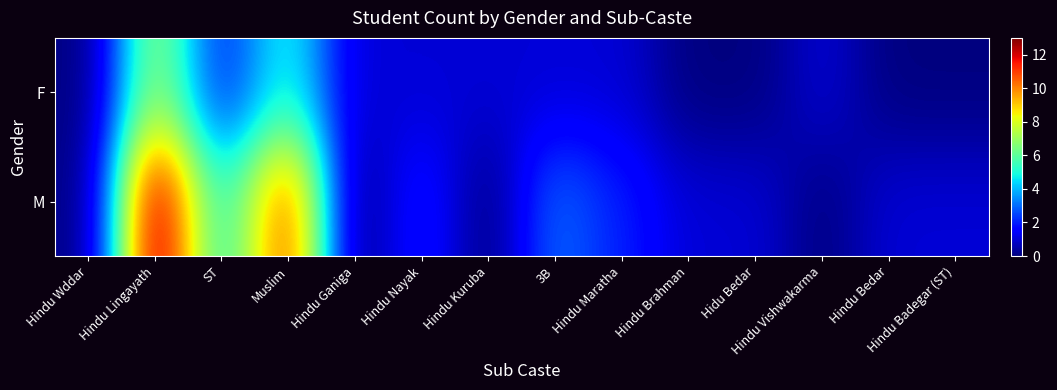

Reading left to right, extract all data points from this chart.

F: Hindu Wddar=0	Hindu Lingayath=7	ST=2	Muslim=5	Hindu Ganiga=1	Hindu Nayak=1	Hindu Kuruba=1	3B=1	Hindu Maratha=1	Hindu Brahman=0	Hidu Bedar=0	Hindu Vishwakarma=1	Hindu Bedar=0	Hindu Badegar (ST)=0
M: Hindu Wddar=0	Hindu Lingayath=13	ST=5	Muslim=11	Hindu Ganiga=0	Hindu Nayak=2	Hindu Kuruba=0	3B=3	Hindu Maratha=2	Hindu Brahman=1	Hidu Bedar=1	Hindu Vishwakarma=0	Hindu Bedar=1	Hindu Badegar (ST)=1